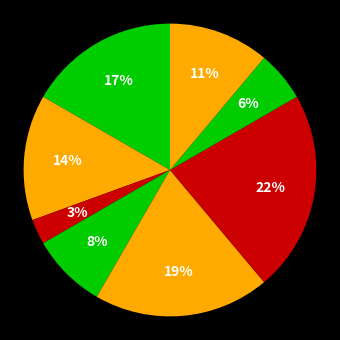

Rank the categories by value from lowest to highest.

Генеральний директор, Начальник, Головний лікар, Ректор, В.о. начальника, В.о. директора, Директор, Завідувач філією